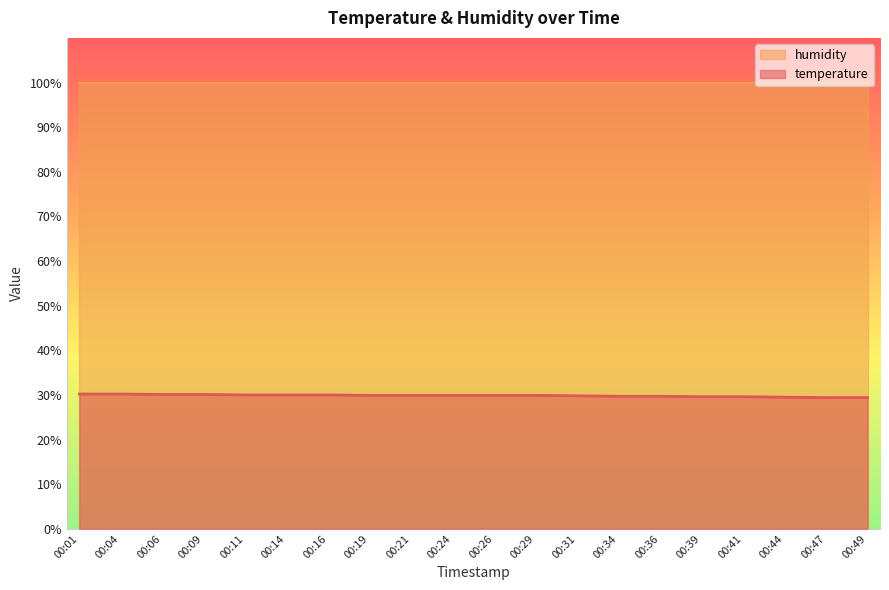

What is the average value?

29.8